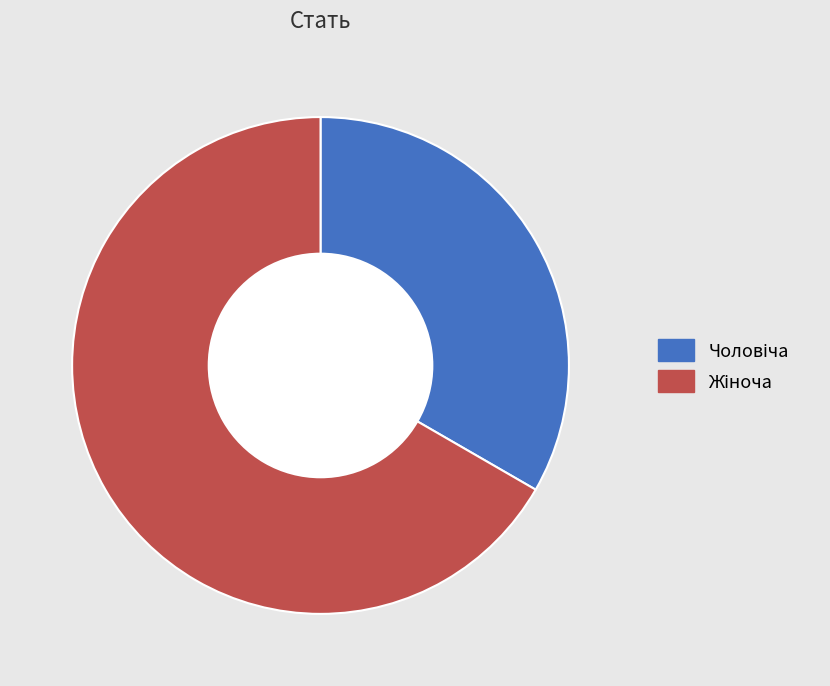

What is the change in value from Чоловіча to Жіноча?

+1